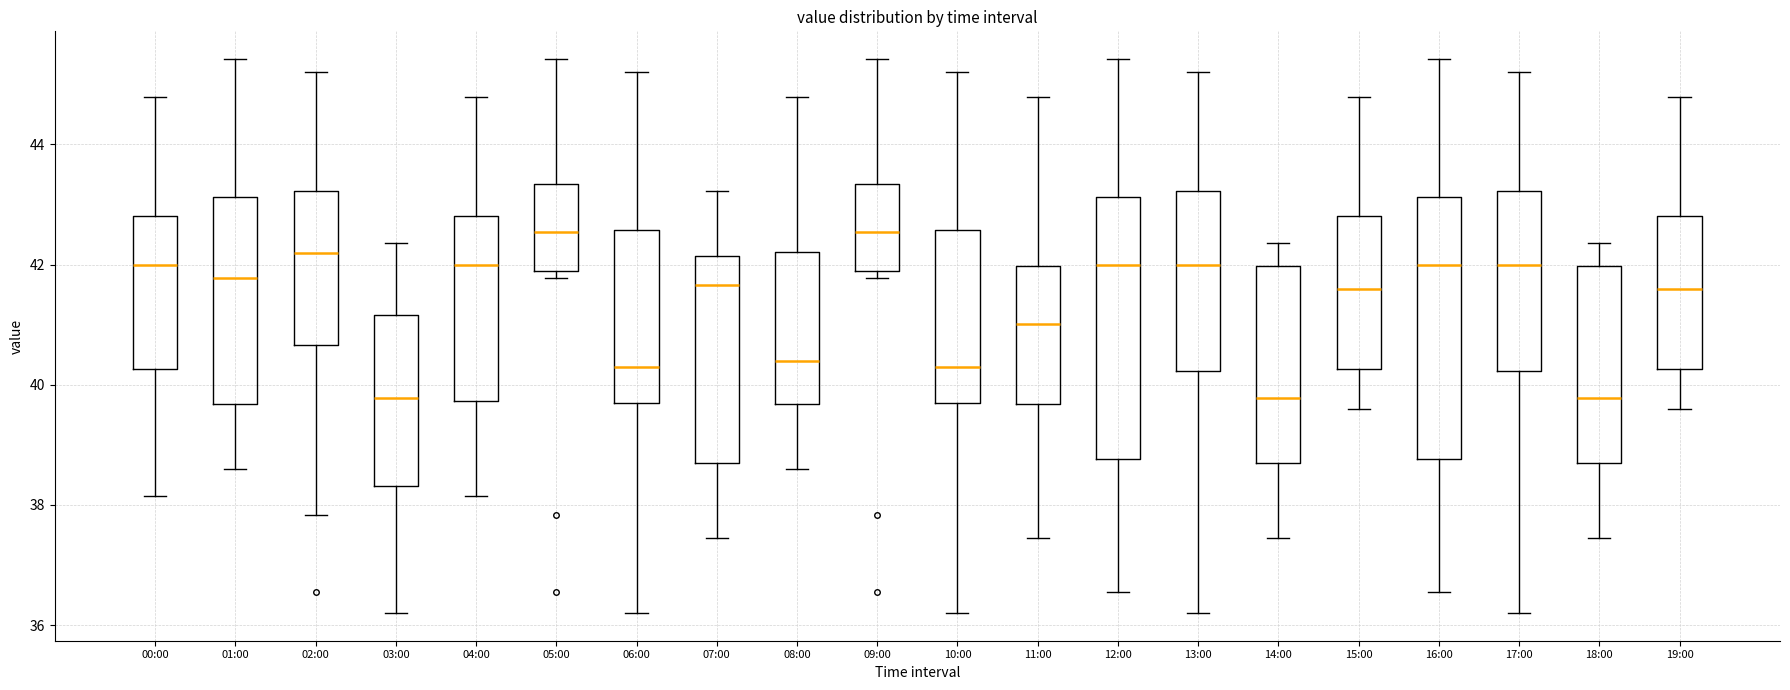

Reading left to right, read every box against the y-axis: the position of its median line, the range the box covers, and the ends of its whiskers. The values are not printed on the chart, so give them approximately, as read against the axis.

00:00: median 42.0, box 40.2 to 42.8, whiskers 38.2 to 44.8
01:00: median 41.8, box 39.6 to 43.2, whiskers 38.6 to 45.4
02:00: median 42.2, box 40.6 to 43.2, whiskers 37.8 to 45.2
03:00: median 39.8, box 38.4 to 41.2, whiskers 36.2 to 42.4
04:00: median 42.0, box 39.8 to 42.8, whiskers 38.2 to 44.8
05:00: median 42.6, box 41.8 to 43.4, whiskers 41.8 (just below the box's lower edge) to 45.4
06:00: median 40.2, box 39.8 to 42.6, whiskers 36.2 to 45.2
07:00: median 41.6, box 38.6 to 42.2, whiskers 37.4 to 43.2
08:00: median 40.4, box 39.6 to 42.2, whiskers 38.6 to 44.8
09:00: median 42.6, box 41.8 to 43.4, whiskers 41.8 (just below the box's lower edge) to 45.4
10:00: median 40.2, box 39.8 to 42.6, whiskers 36.2 to 45.2
11:00: median 41.0, box 39.6 to 42.0, whiskers 37.4 to 44.8
12:00: median 42.0, box 38.8 to 43.2, whiskers 36.6 to 45.4
13:00: median 42.0, box 40.2 to 43.2, whiskers 36.2 to 45.2
14:00: median 39.8, box 38.6 to 42.0, whiskers 37.4 to 42.4
15:00: median 41.6, box 40.2 to 42.8, whiskers 39.6 to 44.8
16:00: median 42.0, box 38.8 to 43.2, whiskers 36.6 to 45.4
17:00: median 42.0, box 40.2 to 43.2, whiskers 36.2 to 45.2
18:00: median 39.8, box 38.6 to 42.0, whiskers 37.4 to 42.4
19:00: median 41.6, box 40.2 to 42.8, whiskers 39.6 to 44.8